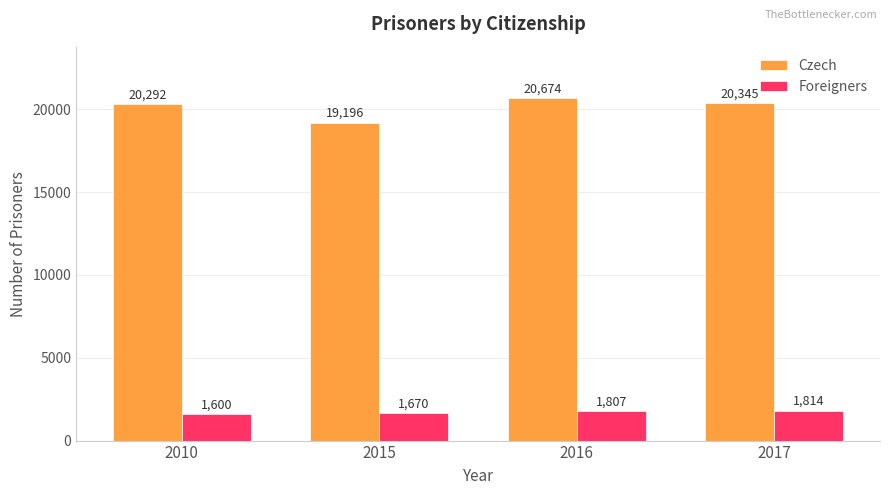

How many bars are there in each group?

2